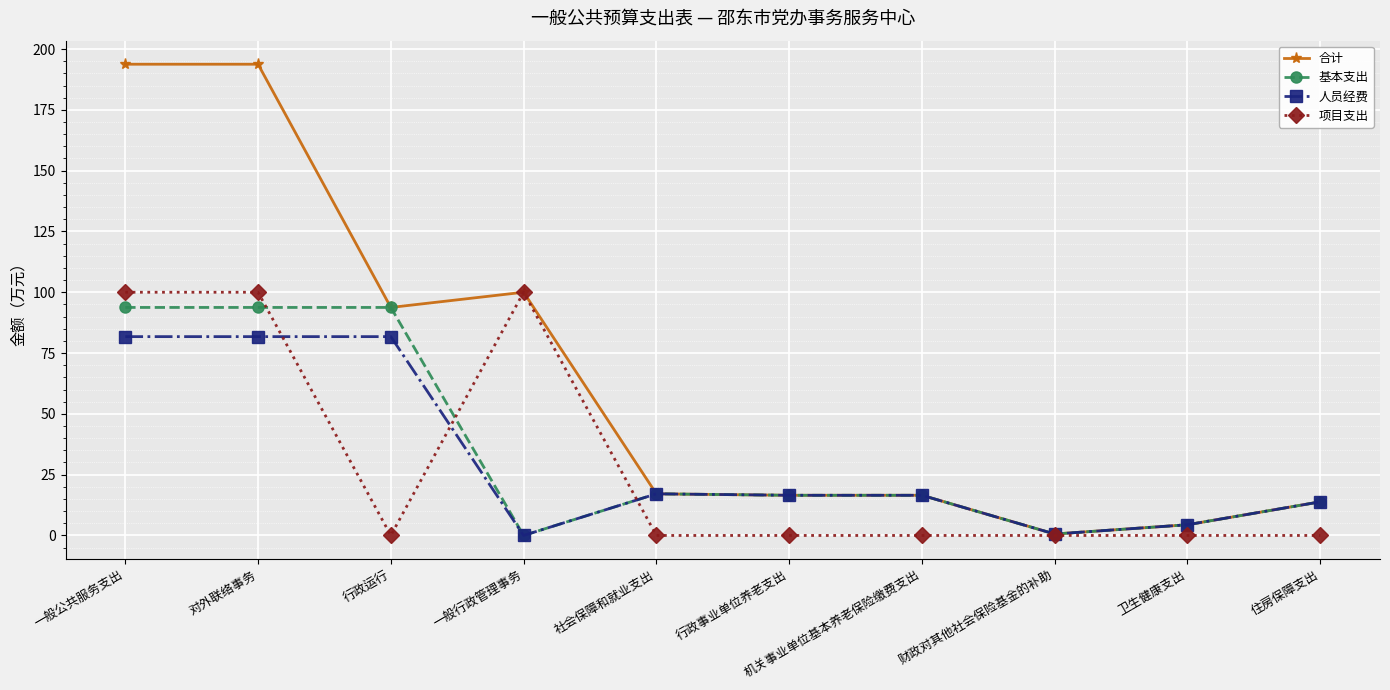

What are all the series names shown in the legend?

合计, 基本支出, 人员经费, 项目支出